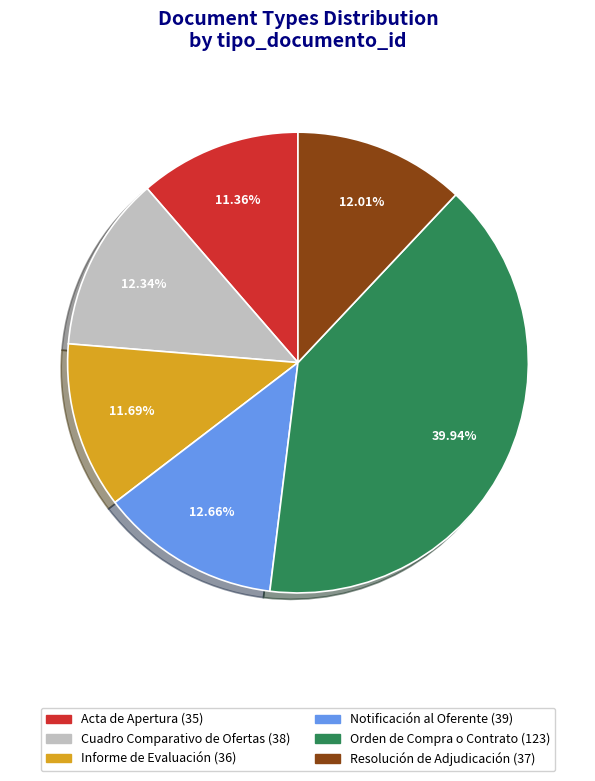

Count the number of slices in the pie.

6